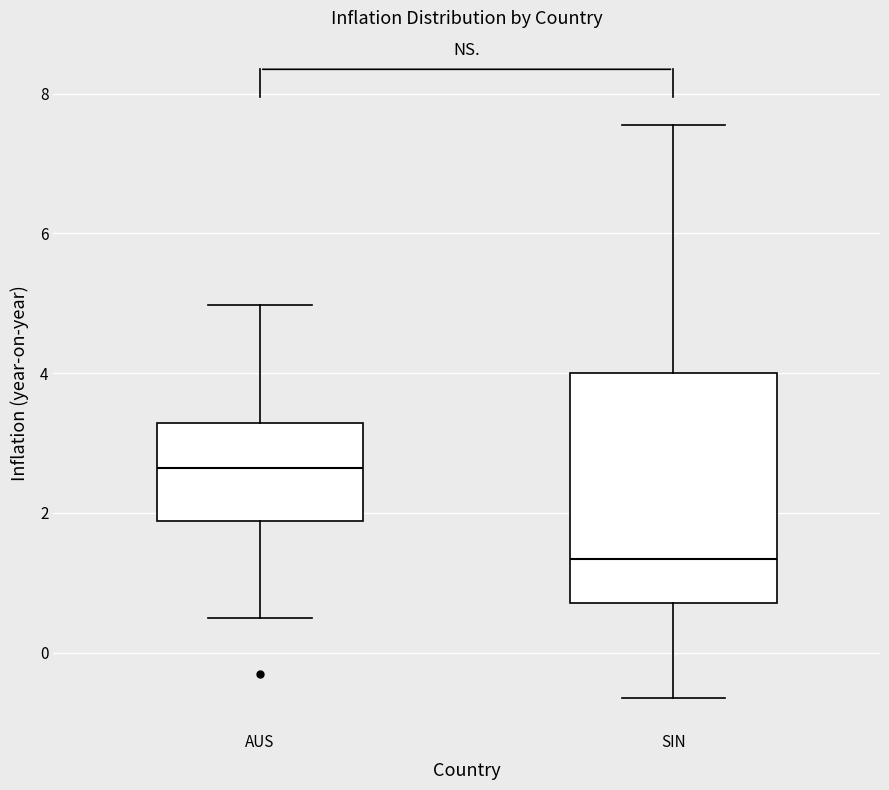

Which box has the lowest median line?

SIN